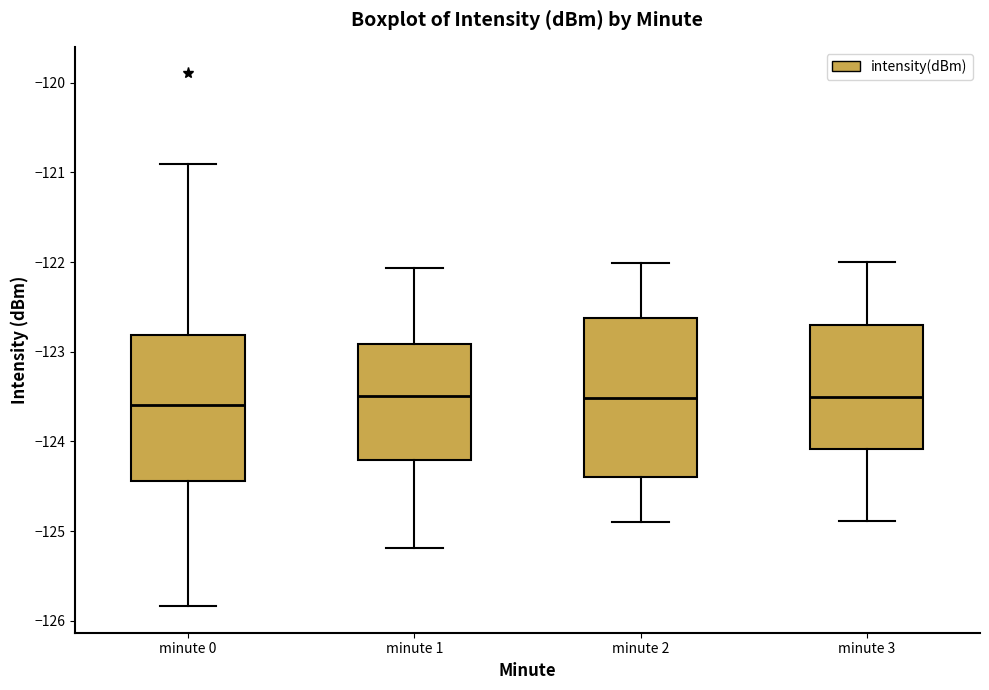

Which box is the tallest, from its lower edge to its upper edge?

minute 2